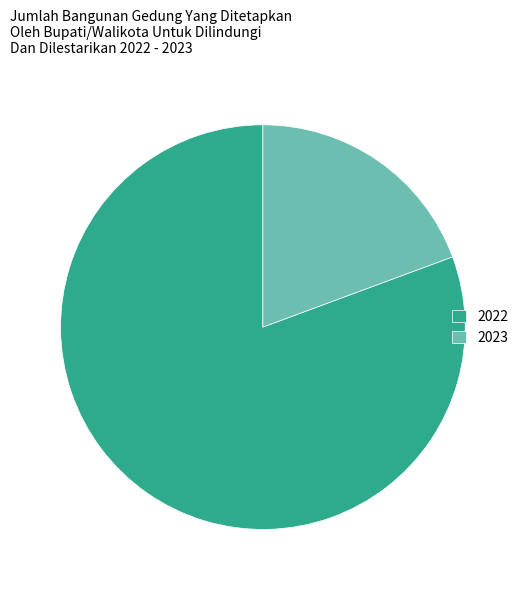

Rank the categories by value from highest to lowest.

2022, 2023